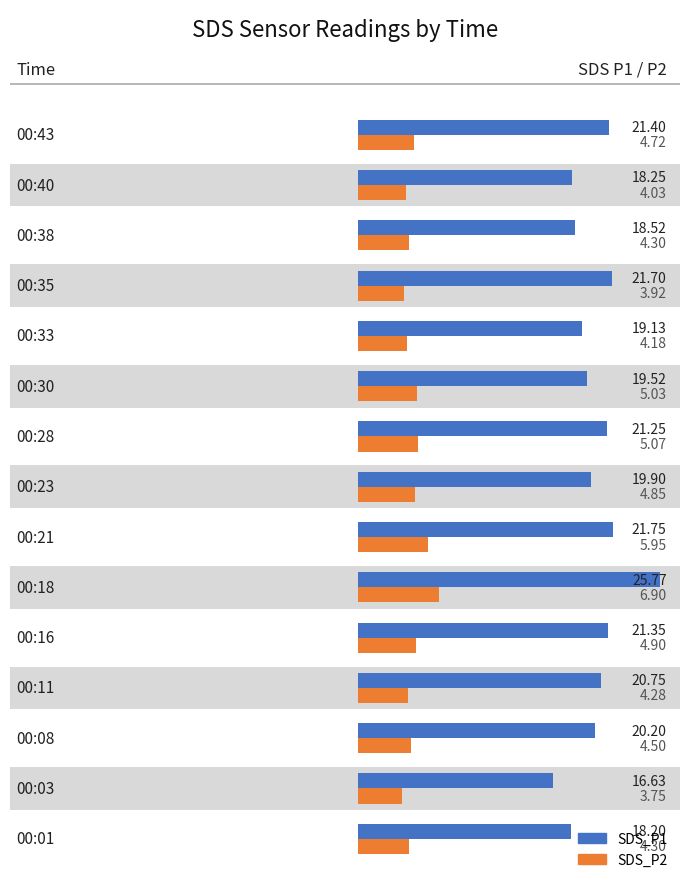

What is the difference between the second highest and minimum values in the SDS_P2 series?

2.2